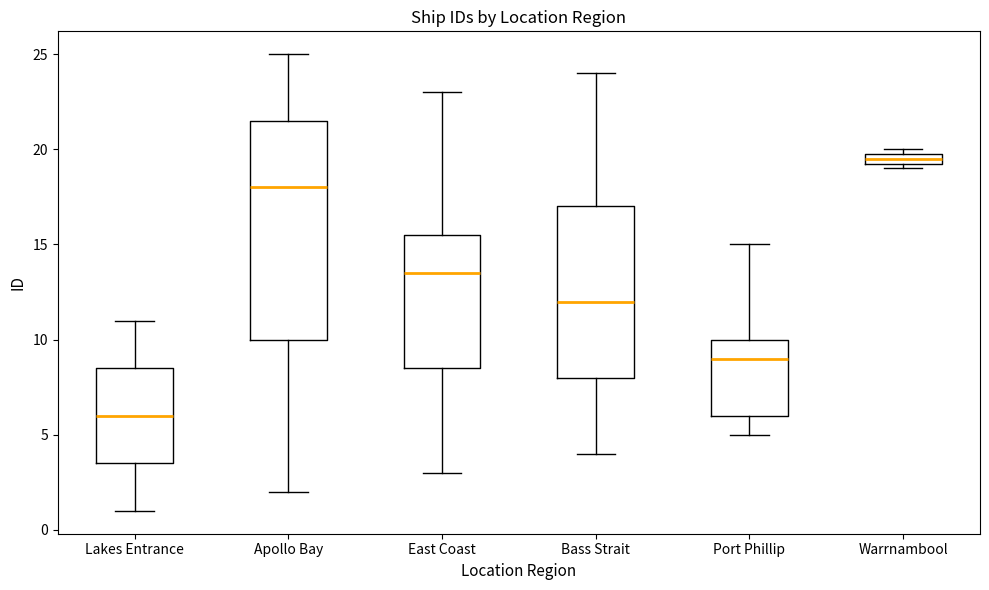

Comparing the boxes themselves (not the whiskers), which one is the tallest?

Apollo Bay